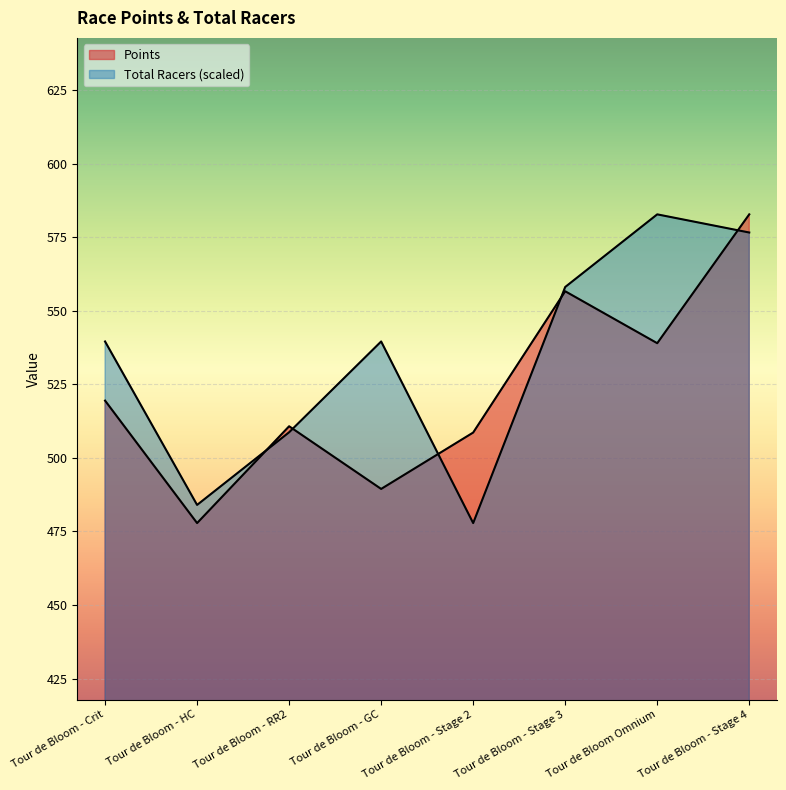

At which label is Total Racers closest to 530?

Tour de Bloom - Crit